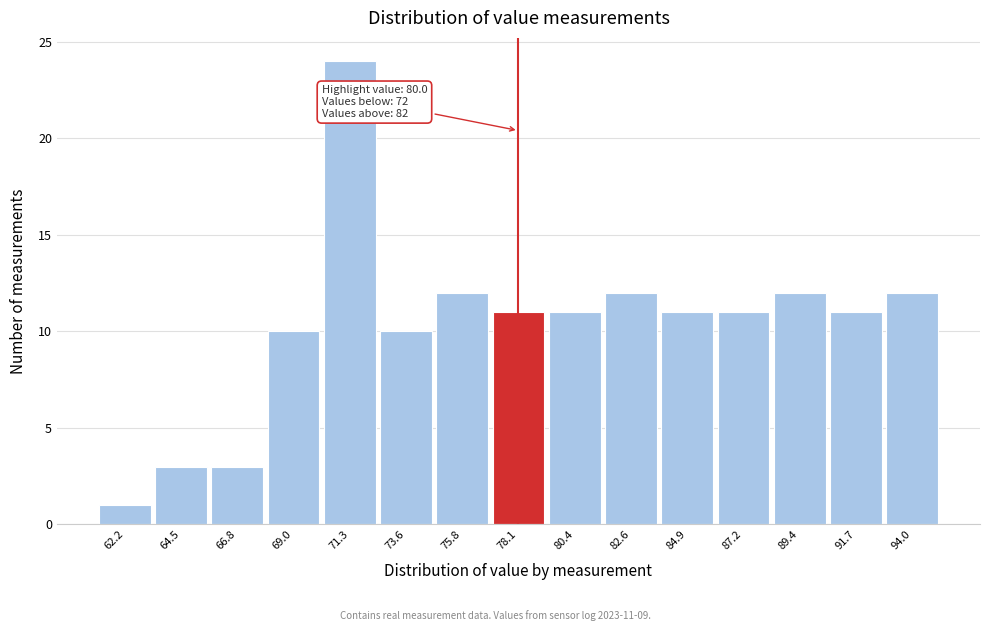

Reading left to right, transcribe all the data shown in this chart.

1	3	3	10	24	10	12	11	11	12	11	11	12	11	12